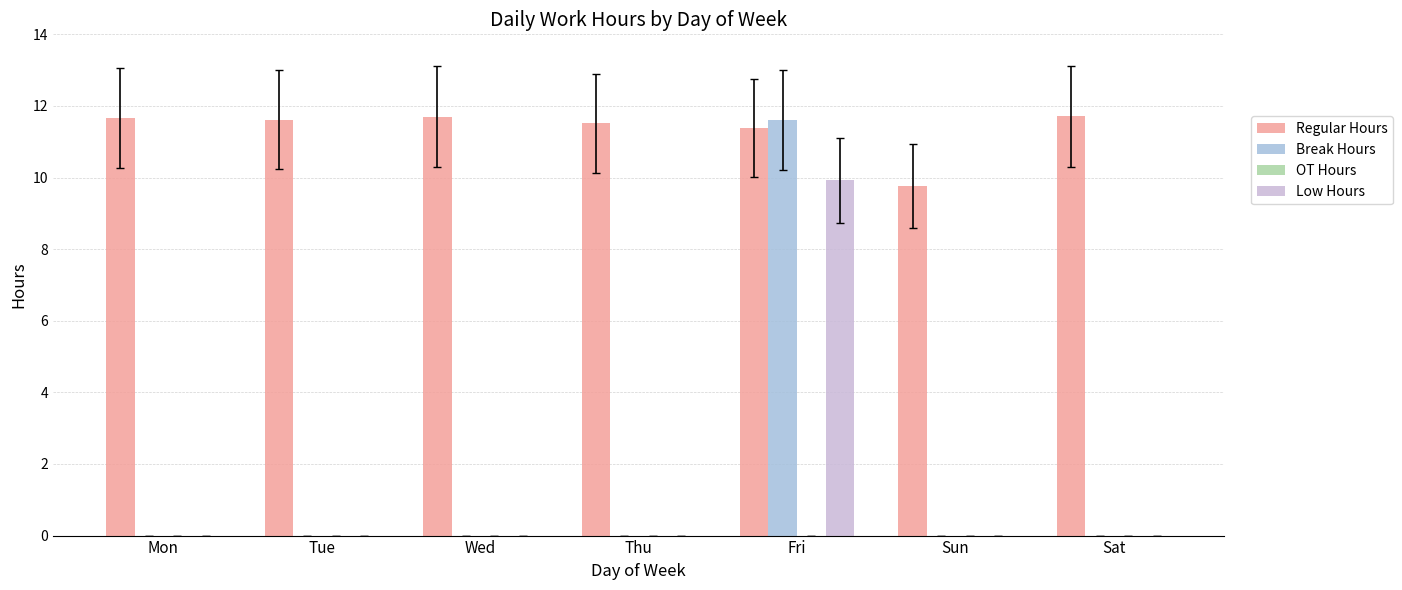

At how many categories does at least one series exceed 8?

7